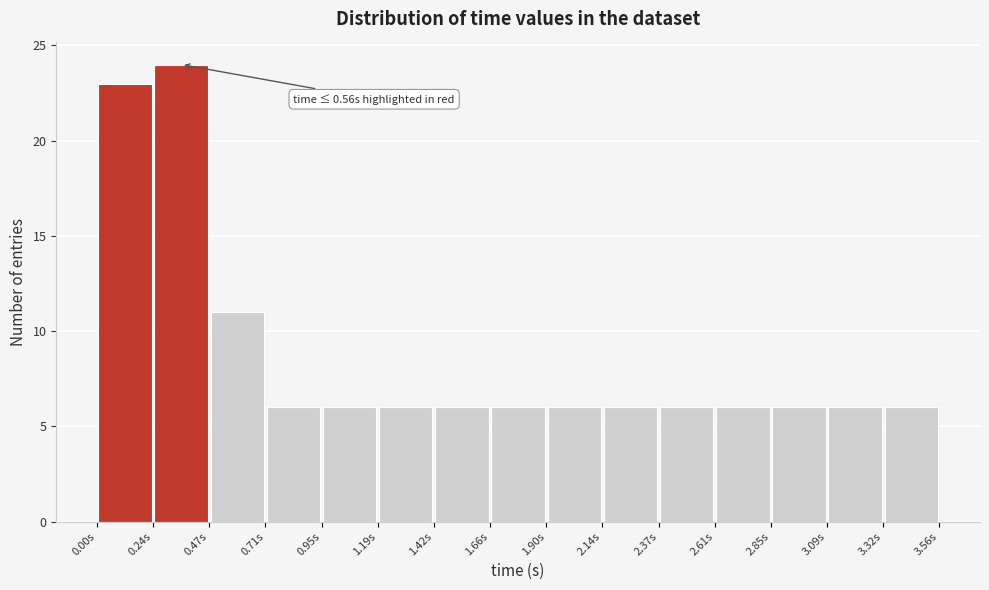

Which range on the x-axis has the tallest bar?

0.25 to 0.45